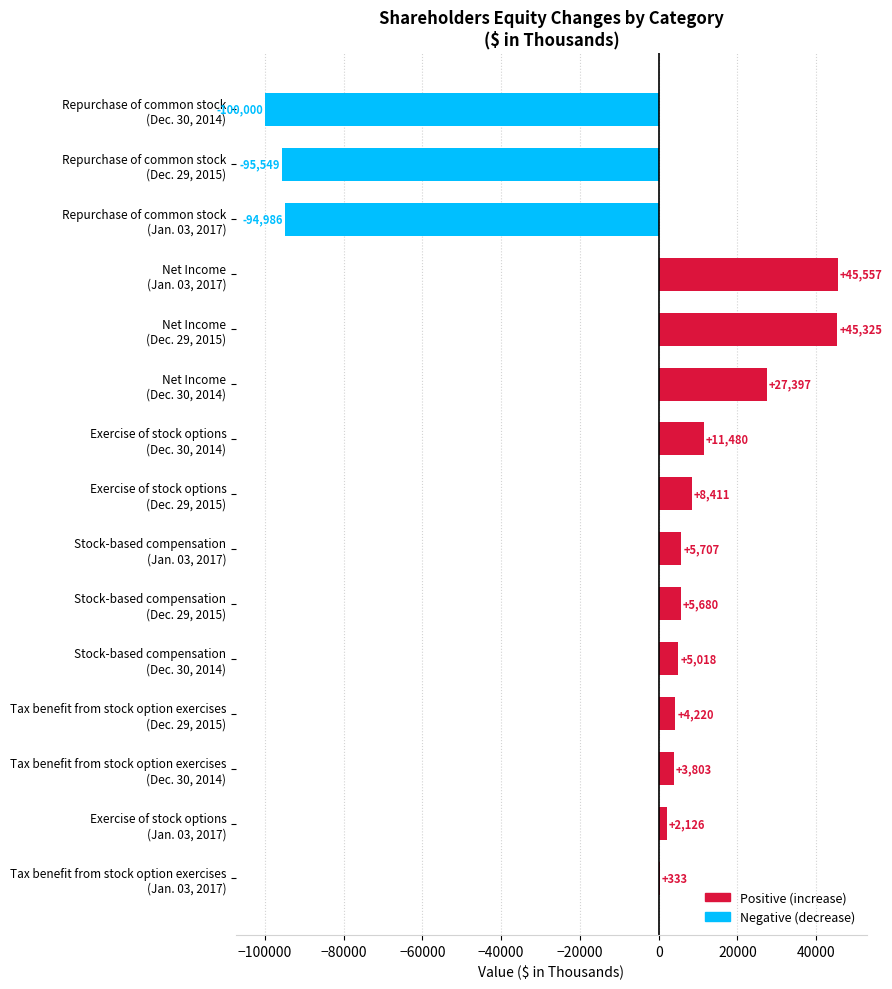

What is the sum of all values?

-125478